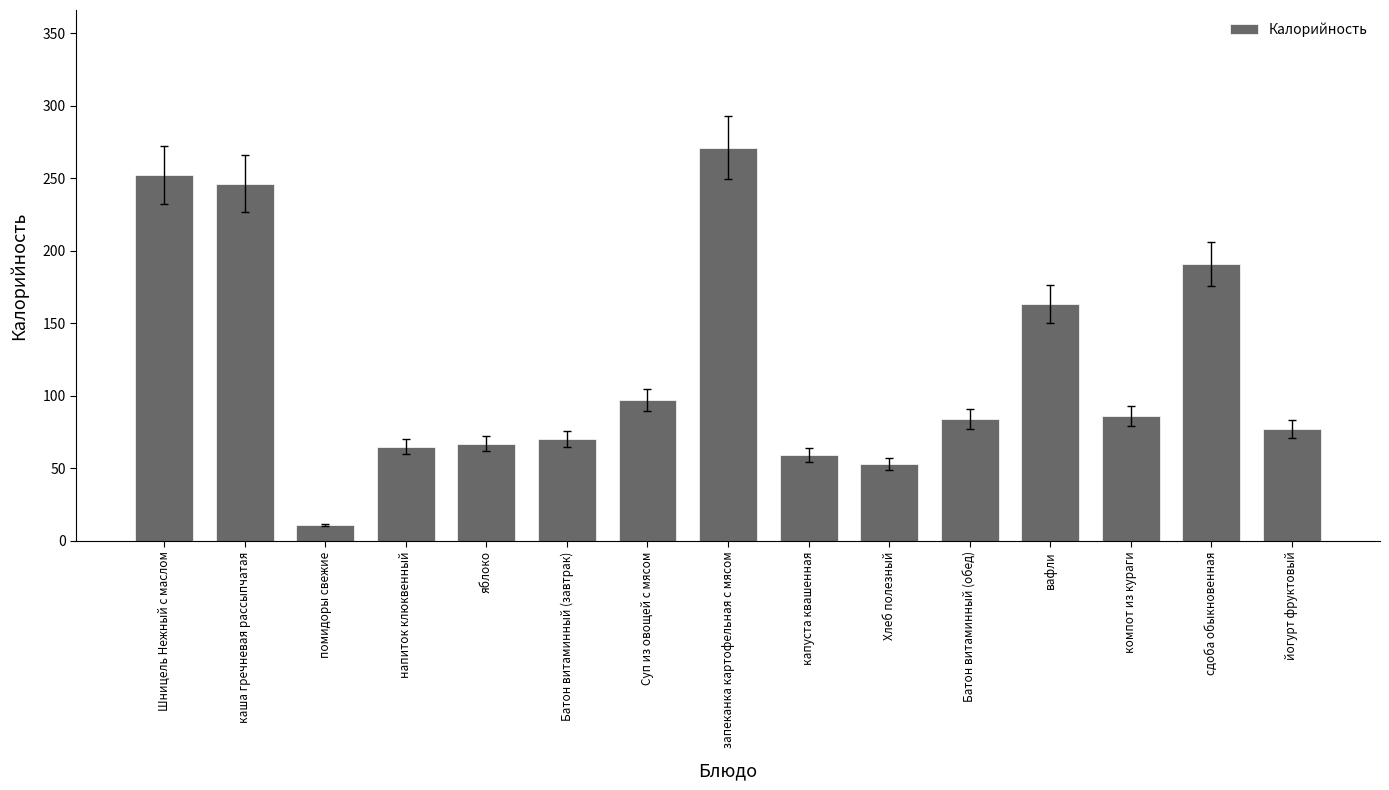

Reading left to right, transcribe all the data shown in this chart.

Шницель Нежный с маслом=252	каша гречневая рассыпчатая=246	помидоры свежие=11	напиток клюквенный=65	яблоко=67	Батон витаминный (завтрак)=70	Суп из овощей с мясом=97	запеканка картофельная с мясом=271	капуста квашенная=59	Хлеб полезный=53	Батон витаминный (обед)=84	вафли=163	компот из кураги=86	сдоба обыкновенная=191	йогурт фруктовый=77